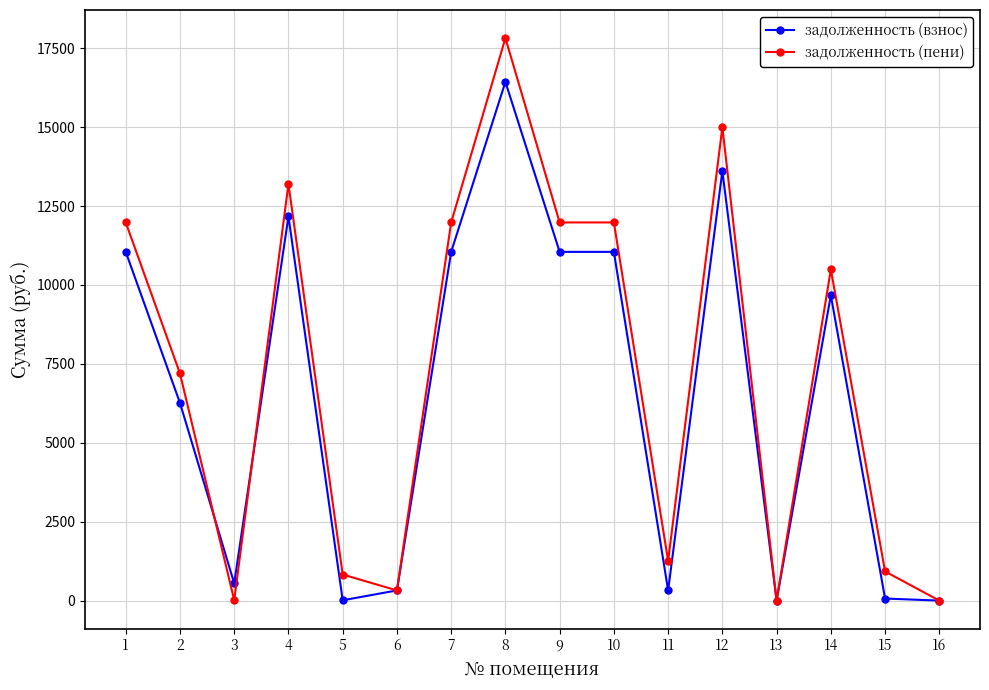

Which series has the widest spread of values?

задолженность (пени)